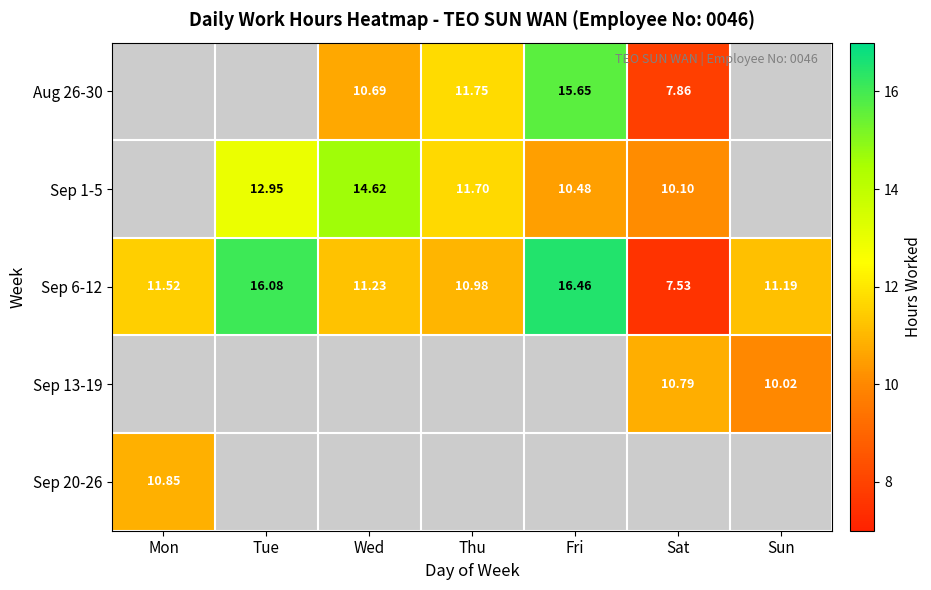

True or false: Sep 6-12 has a value of 11.2 at Sun.

True